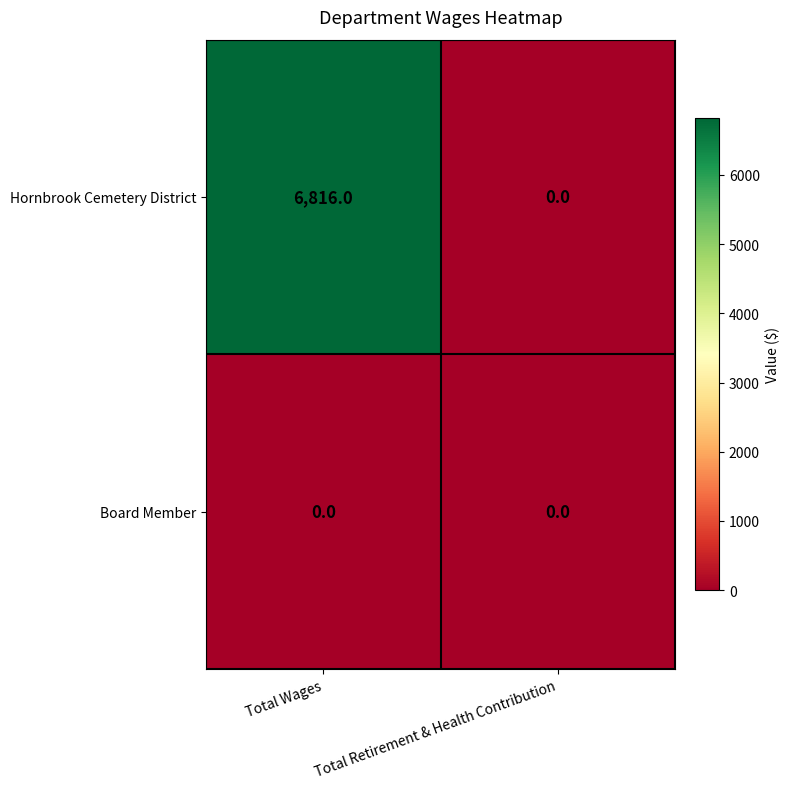

Reading left to right, list all the values displayed in this chart.

Hornbrook Cemetery District: Total Wages=6816	Total Retirement & Health Contribution=0
Board Member: Total Wages=0	Total Retirement & Health Contribution=0